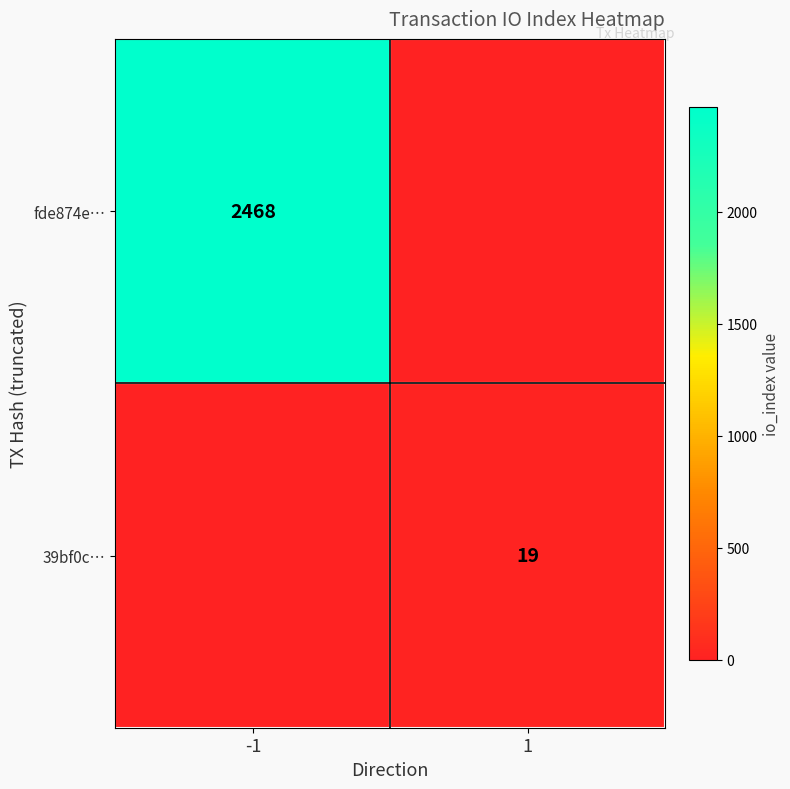

The value of 39bf0c… at 1 is 8. True or false?

False